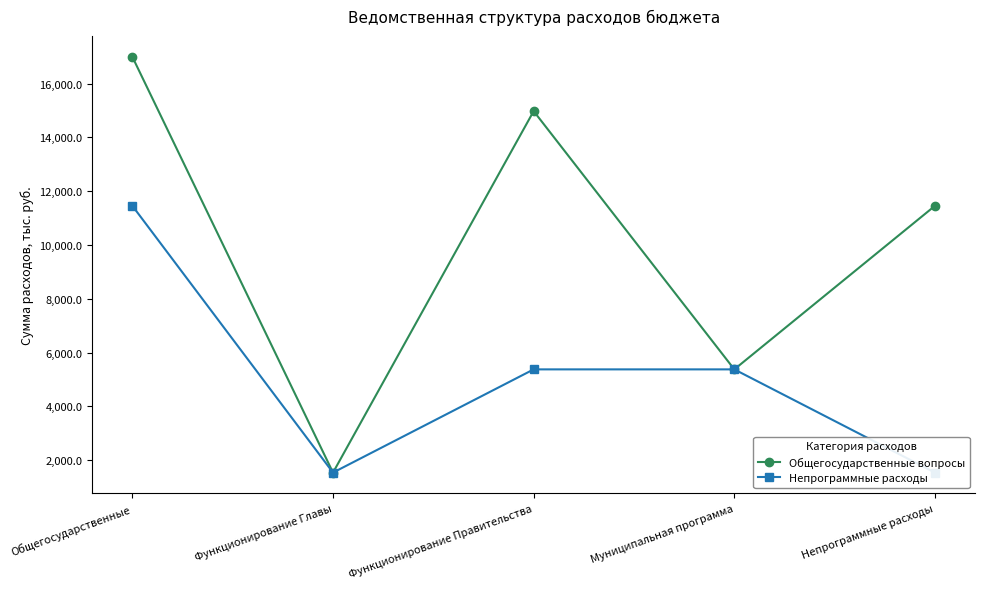

Is it true that Общегосударственные вопросы equals 11460.9 at Общегосударственные?

False